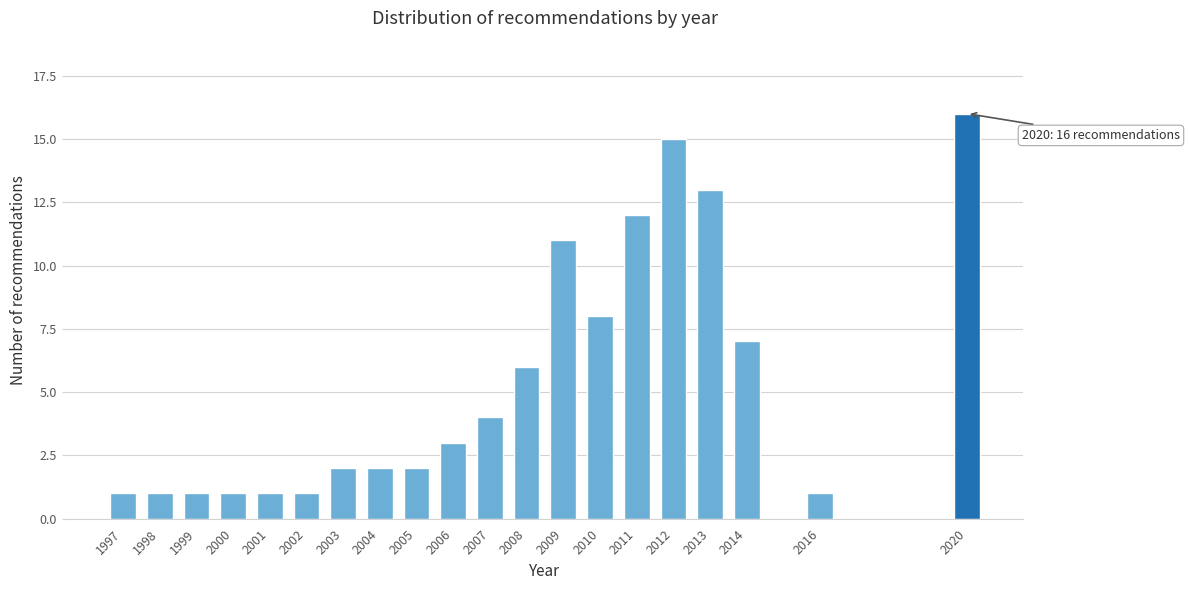

Reading right to left, list all the values displayed in this chart.

2020=16	2016=1	2014=7	2013=13	2012=15	2011=12	2010=8	2009=11	2008=6	2007=4	2006=3	2005=2	2004=2	2003=2	2002=1	2001=1	2000=1	1999=1	1998=1	1997=1